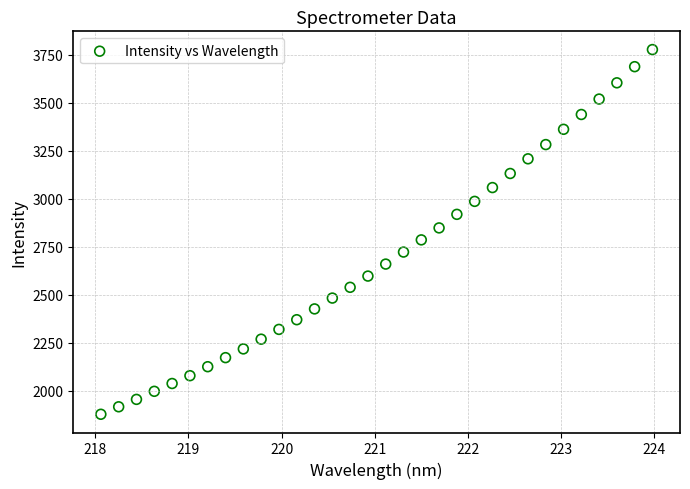

What is the range of Y values (max minus min)?

1901.2